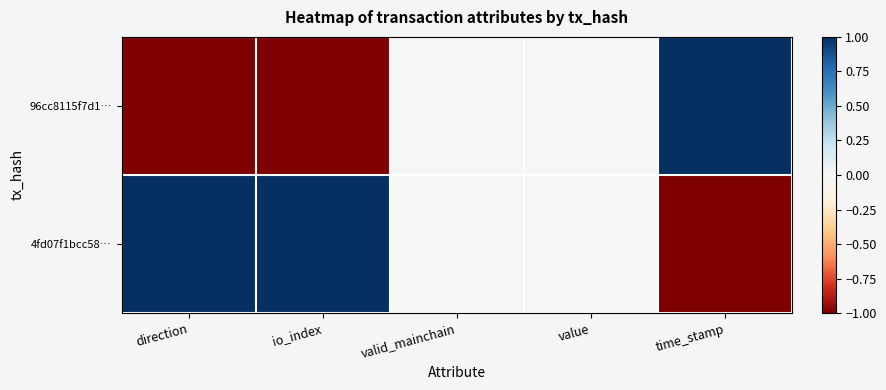

Which category has the lowest value across all series?

direction